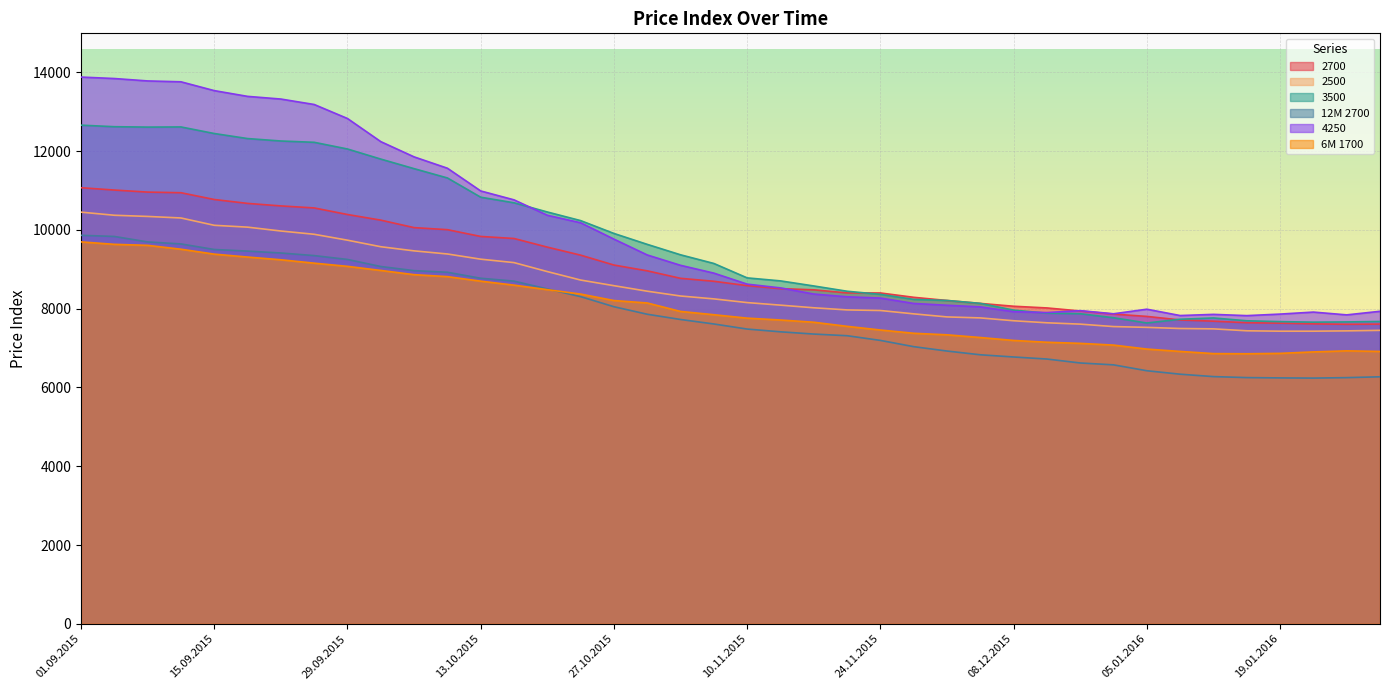

At which category does the chart reach its minimum across all series?

21.01.2016